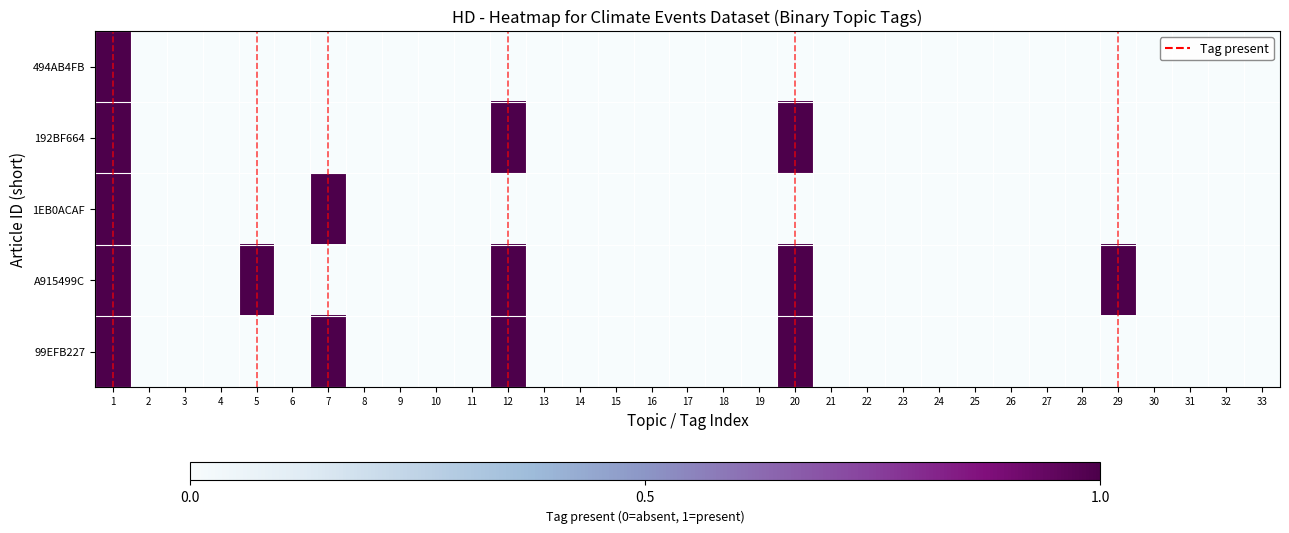

Which has a higher value, 23 or 13?

23